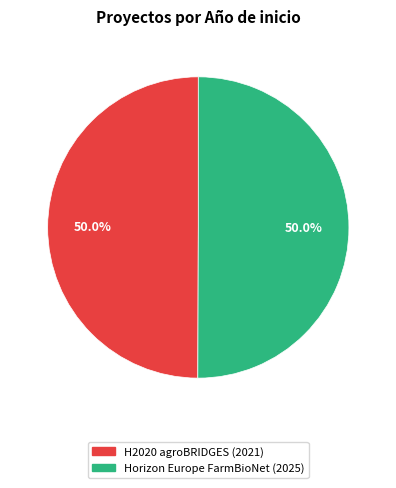

What percentage is NOT represented by H2020 agroBRIDGES?

50.0%